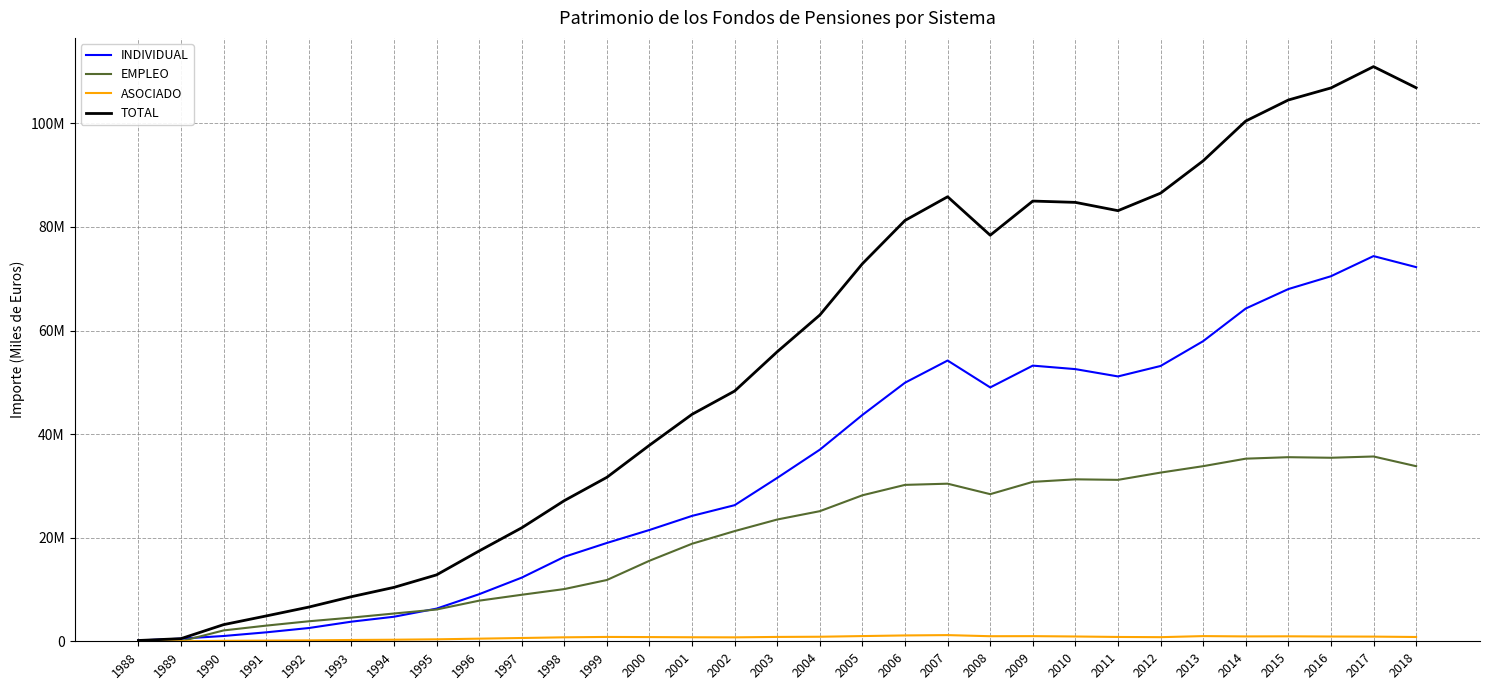

What are all the series names shown in the legend?

INDIVIDUAL, EMPLEO, ASOCIADO, TOTAL